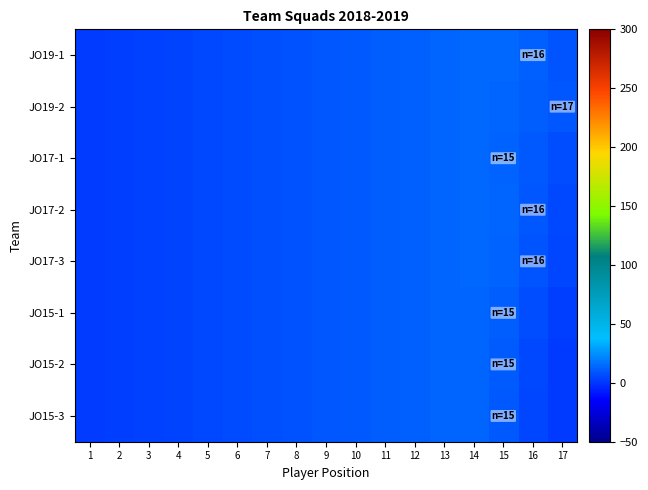

Reading left to right, transcribe all the data shown in this chart.

JO19-1: 1=1.4	2=2.1	3=3.0	4=4.0	5=5.0	6=6.0	7=7.0	8=8.0	9=9.0	10=10.0	11=11.0	12=12.0	13=13.0	14=13.9	15=14.1	16=12.0	17=8.6
JO19-2: 1=1.4	2=2.1	3=3.0	4=4.0	5=5.0	6=6.0	7=7.0	8=8.0	9=9.0	10=10.0	11=11.0	12=12.0	13=13.0	14=13.7	15=13.5	16=11.4	17=8.9
JO17-1: 1=1.4	2=2.1	3=3.0	4=4.0	5=5.0	6=6.0	7=7.0	8=8.0	9=9.0	10=10.0	11=11.0	12=12.0	13=13.0	14=13.6	15=12.7	16=9.5	17=6.4
JO17-2: 1=1.4	2=2.1	3=3.0	4=4.0	5=5.0	6=6.0	7=7.0	8=8.0	9=9.0	10=10.0	11=11.0	12=12.0	13=13.0	14=13.7	15=12.9	16=9.2	17=4.8
JO17-3: 1=1.4	2=2.1	3=3.0	4=4.0	5=5.0	6=6.0	7=7.0	8=8.0	9=9.0	10=10.0	11=11.0	12=12.0	13=13.0	14=13.6	15=12.6	16=8.6	17=4.0
JO15-1: 1=1.4	2=2.1	3=3.0	4=4.0	5=5.0	6=6.0	7=7.0	8=8.0	9=9.0	10=10.0	11=11.0	12=12.0	13=12.9	14=13.3	15=11.3	16=6.4	17=2.3
JO15-2: 1=1.4	2=2.1	3=3.0	4=4.0	5=5.0	6=6.0	7=7.0	8=8.0	9=9.0	10=10.0	11=11.0	12=12.0	13=12.9	14=13.1	15=10.4	16=4.8	17=1.2
JO15-3: 1=1.4	2=2.1	3=3.0	4=4.0	5=5.0	6=6.0	7=7.0	8=8.0	9=9.0	10=10.0	11=11.0	12=12.0	13=12.9	14=13.1	15=10.1	16=4.5	17=1.0